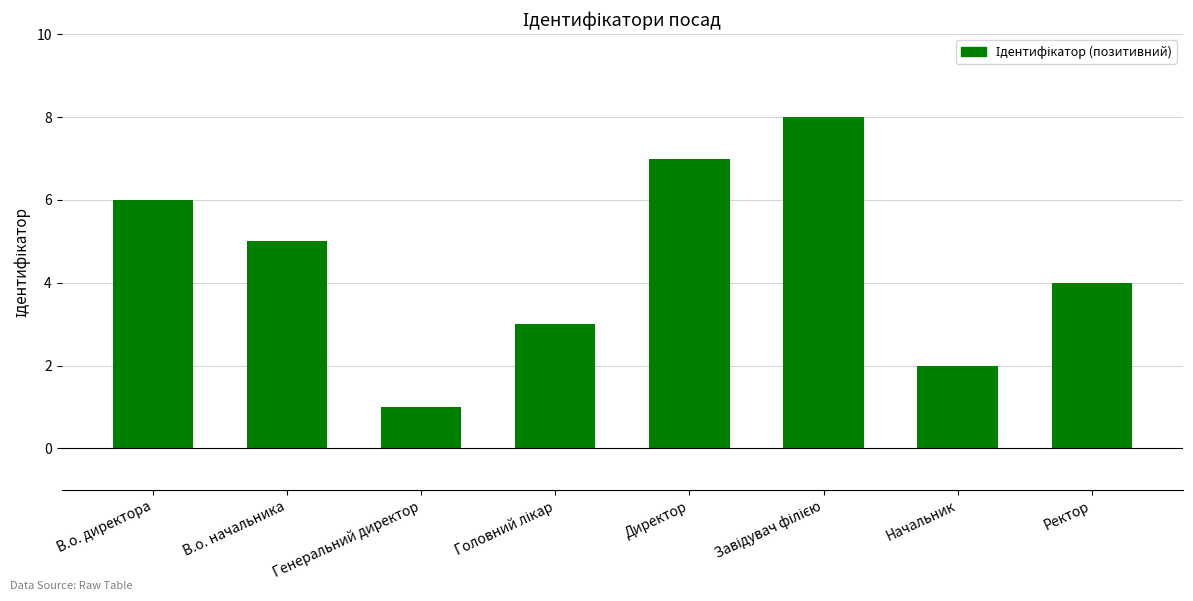

What is the maximum value shown in the chart?

8